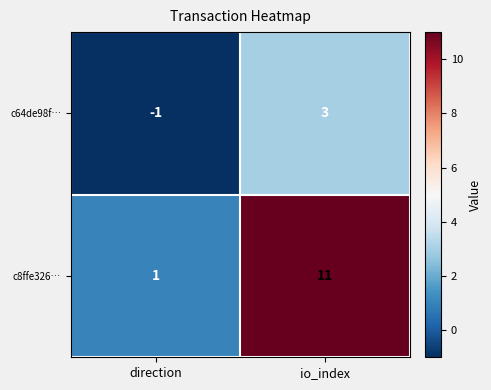

What is the average value of the c8ffe326… series?

6